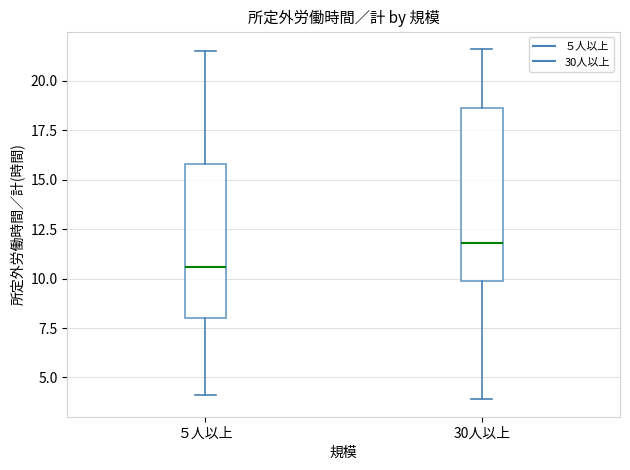

Which box has the highest median line?

30人以上